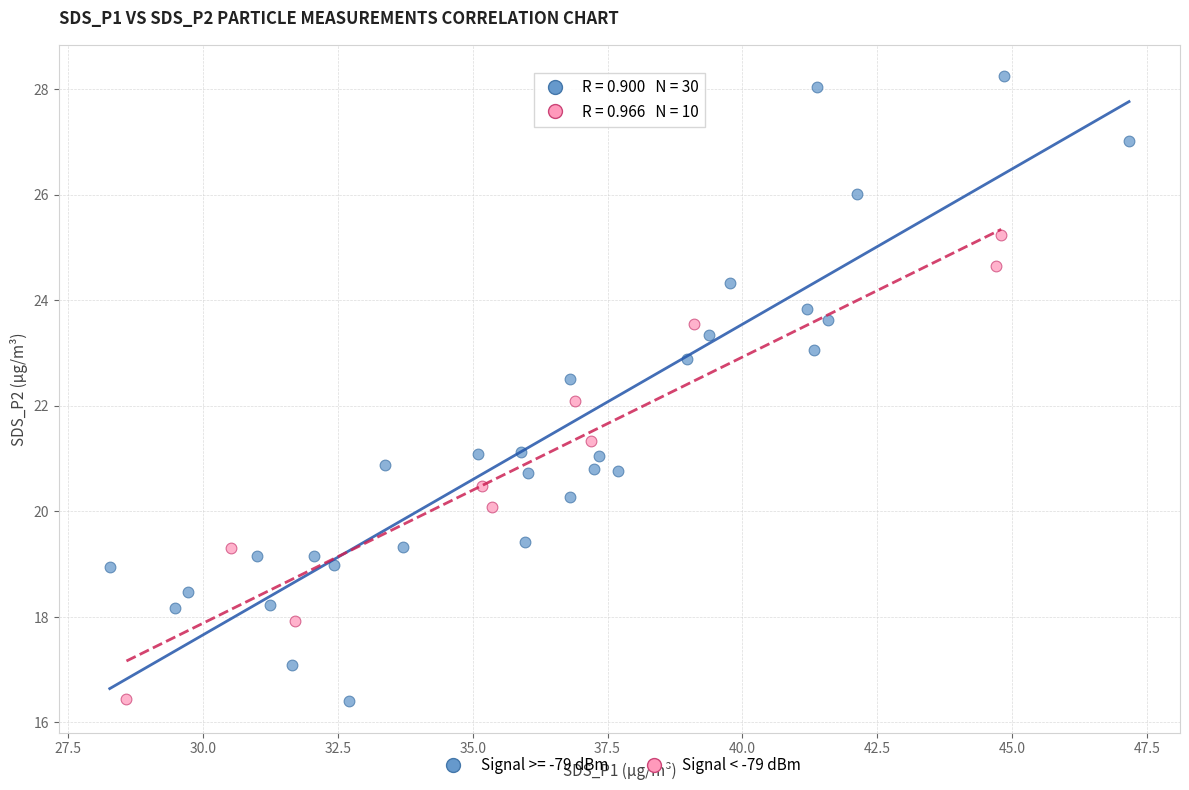

Which series has the widest spread of Y values?

Signal >= -79 dBm